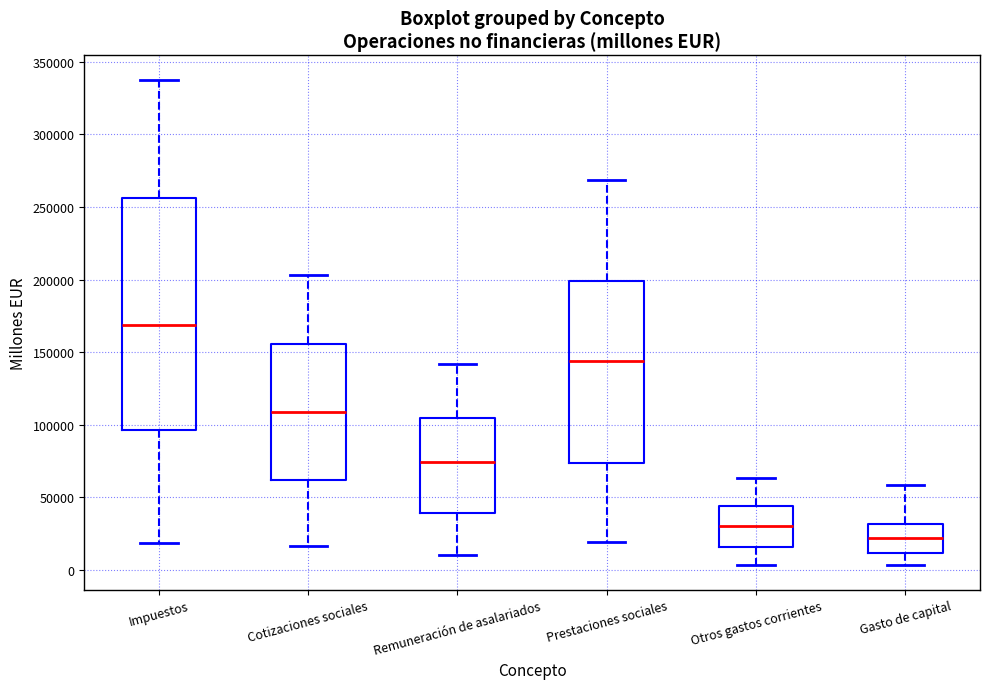

Which box has the highest median line?

Impuestos